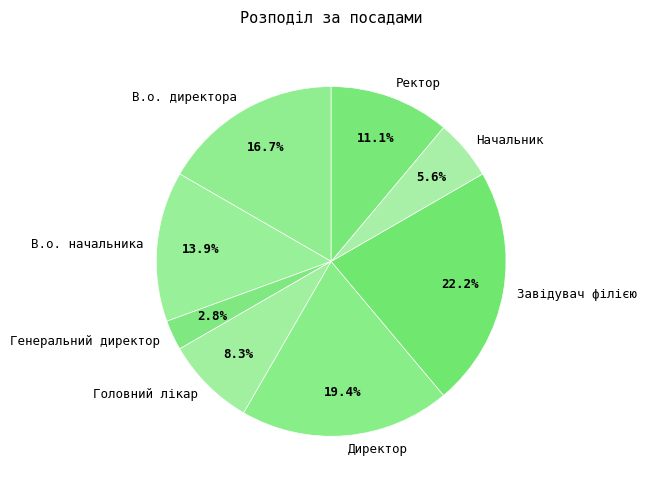

What is the ratio of the value at В.о. начальника to the value at Директор?

0.7